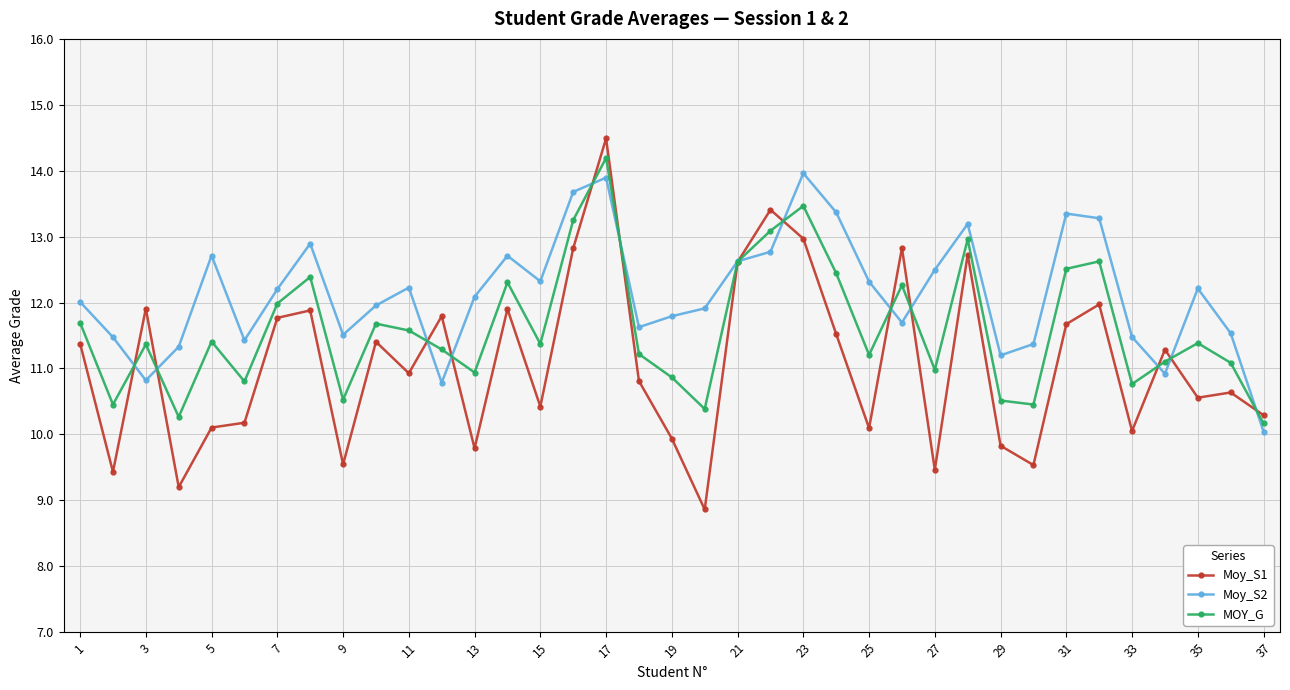

True or false: Moy_S1 has more than 0 points higher than both neighbors.

True